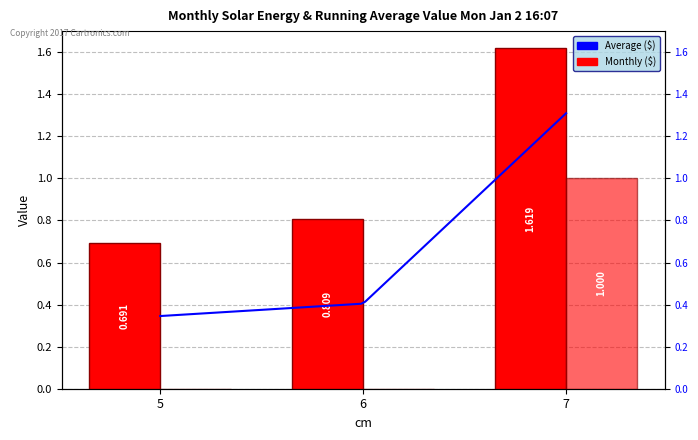

Is the value of produit_vtrh at 5 greater than the value of produit_vtgr at 7?

No